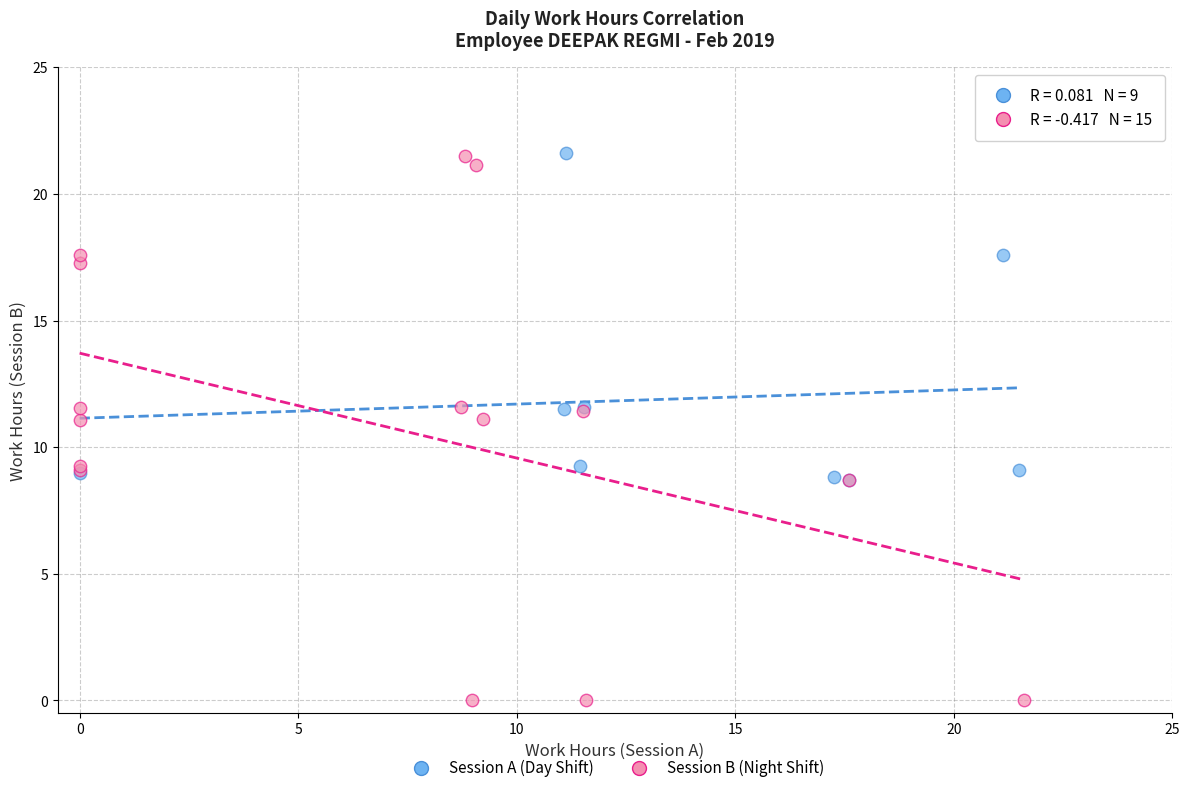

Which series contains the lowest Y value?

Session B (Night Shift)